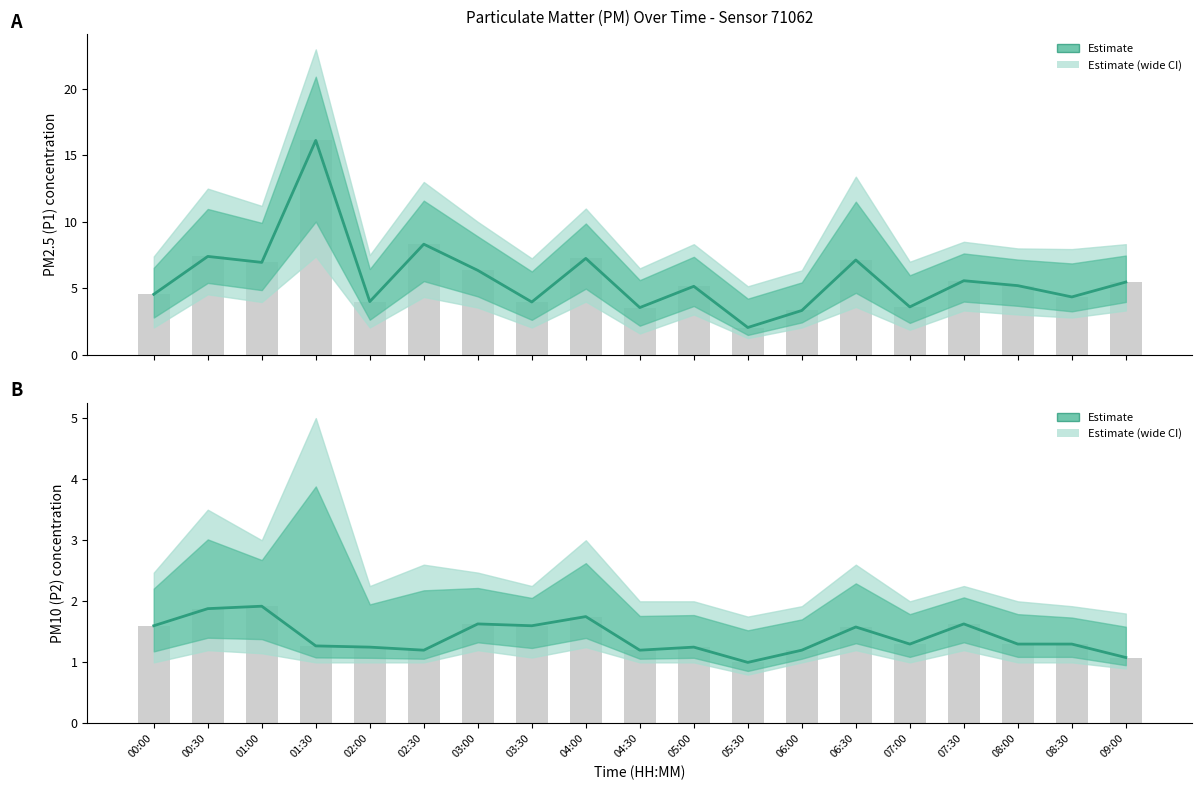

How many bars are there in total?

38